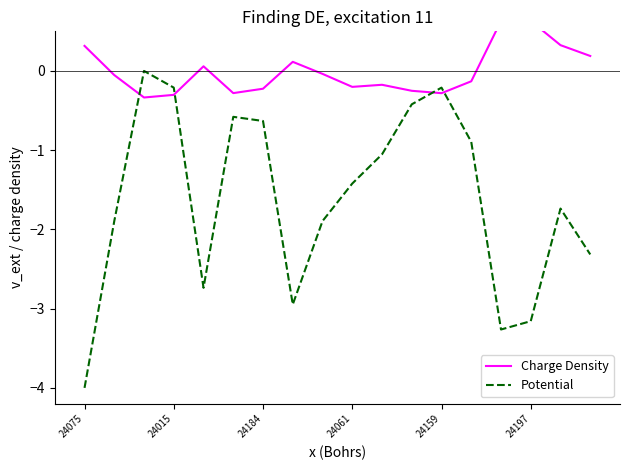

Reading right to left, transcribe all the data shown in this chart.

Charge Density: 0.2	0.3	0.6	0.6	-0.1	-0.3	-0.3	-0.2	-0.2	-0.0	0.1	-0.2	-0.3	0.1	-0.3	-0.3	-0.1	0.3
Potential: -2.3	-1.7	-3.2	-3.3	-0.9	-0.2	-0.4	-1.1	-1.4	-1.9	-2.9	-0.6	-0.6	-2.7	-0.2	-0.0	-1.9	-4.0